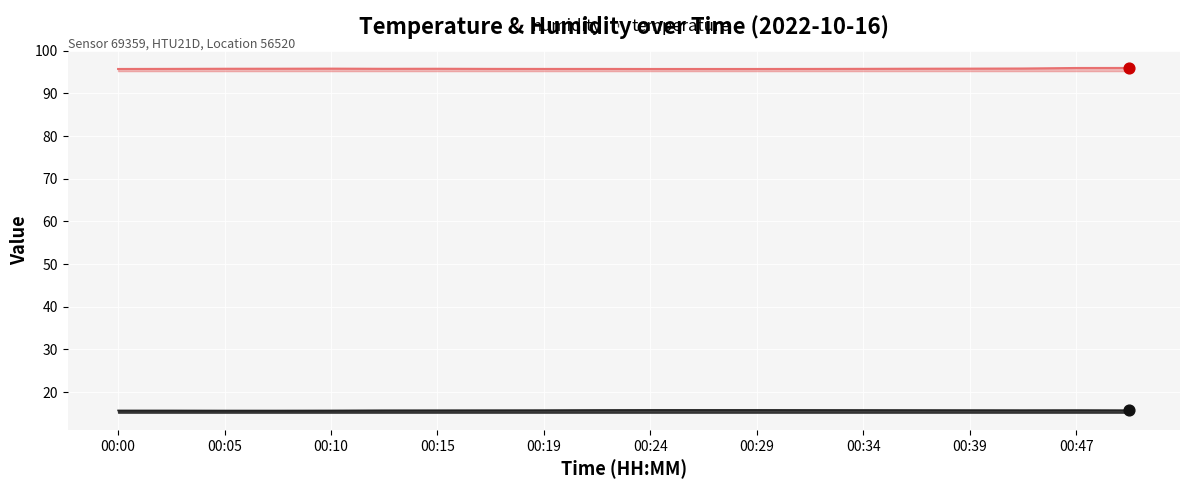

Is the value of temperature at 00:05 greater than the value of humidity at 00:41?

No